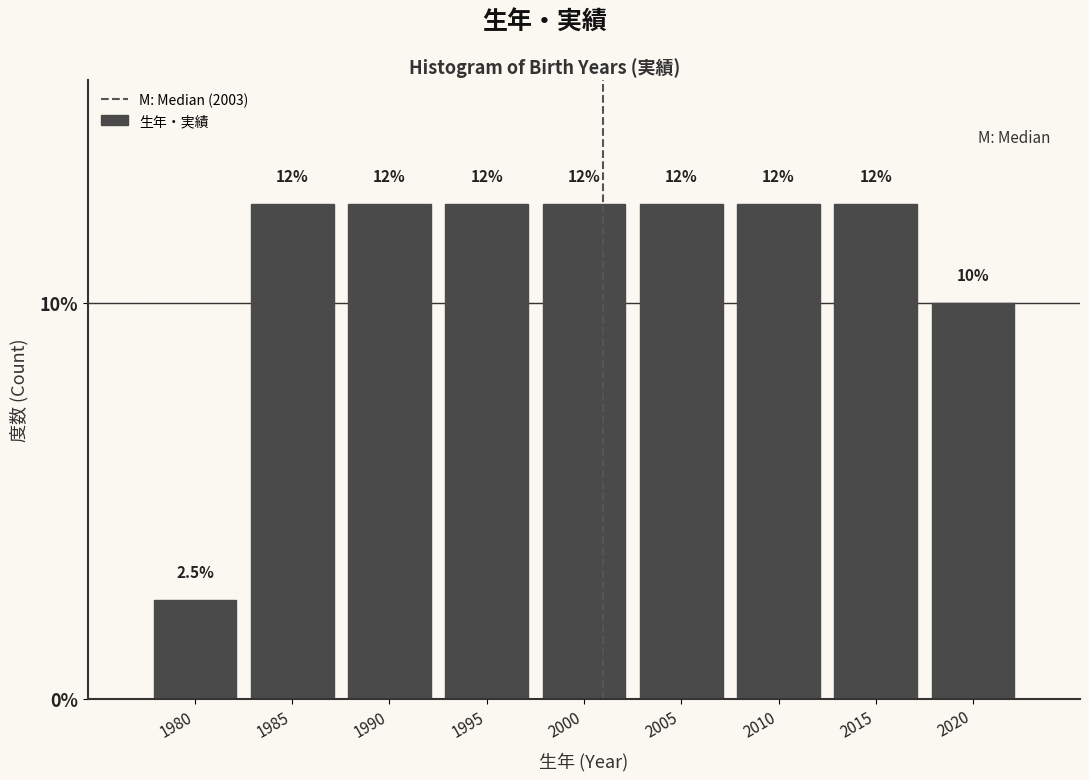

Does the chart contain any negative values?

No